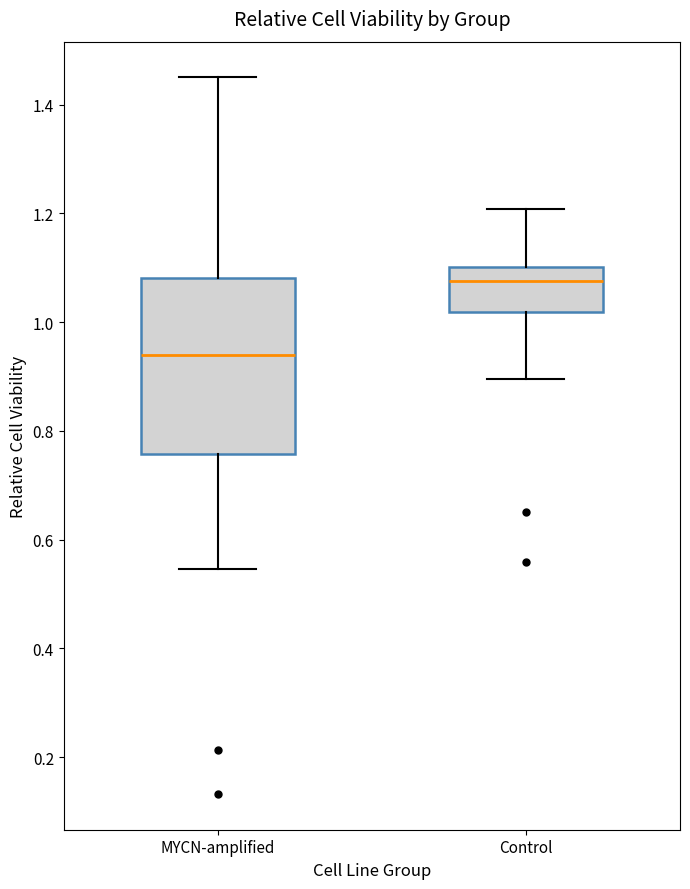

Reading left to right, transcribe this box plot: for each box, give where its median line is, the range the box spans, and where its two whiskers end, as read against the y-axis. The values are not printed on the chart, so give them approximately, as read against the axis.

MYCN-amplified: median 0.94, box 0.76 to 1.08, whiskers 0.54 to 1.44
Control: median 1.08, box 1.02 to 1.10, whiskers 0.90 to 1.20